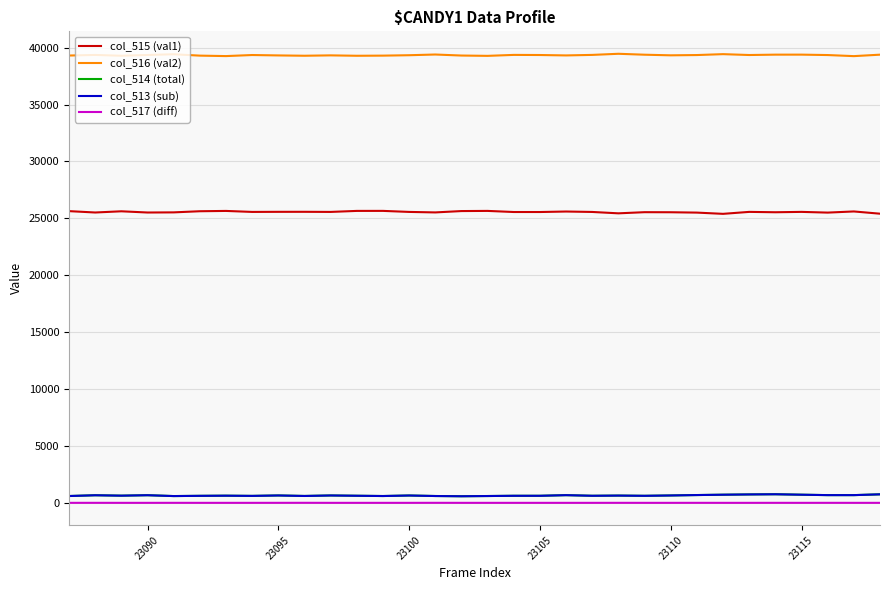

Which series has the largest total across all categories?

col_516 (val2)